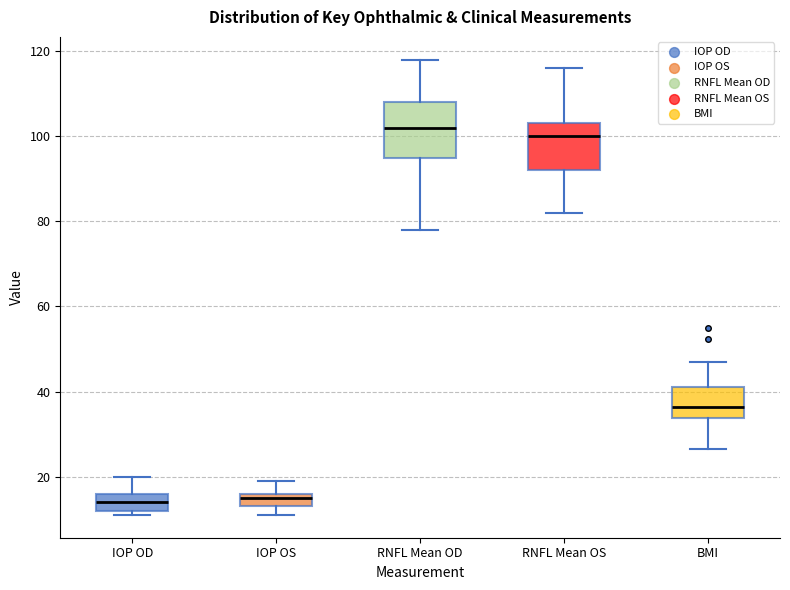

Reading left to right, transcribe this box plot: for each box, give where its median line is, the range the box spans, and where its two whiskers end, as read against the y-axis. The values are not printed on the chart, so give them approximately, as read against the axis.

IOP OD: median 14, box 12 to 16, whiskers 12 (just below the box's lower edge) to 20
IOP OS: median 16 (just below the box's upper edge), box 14 to 16, whiskers 12 to 20
RNFL Mean OD: median 102, box 96 to 108, whiskers 78 to 118
RNFL Mean OS: median 100, box 92 to 104, whiskers 82 to 116
BMI: median 36, box 34 to 42, whiskers 26 to 48